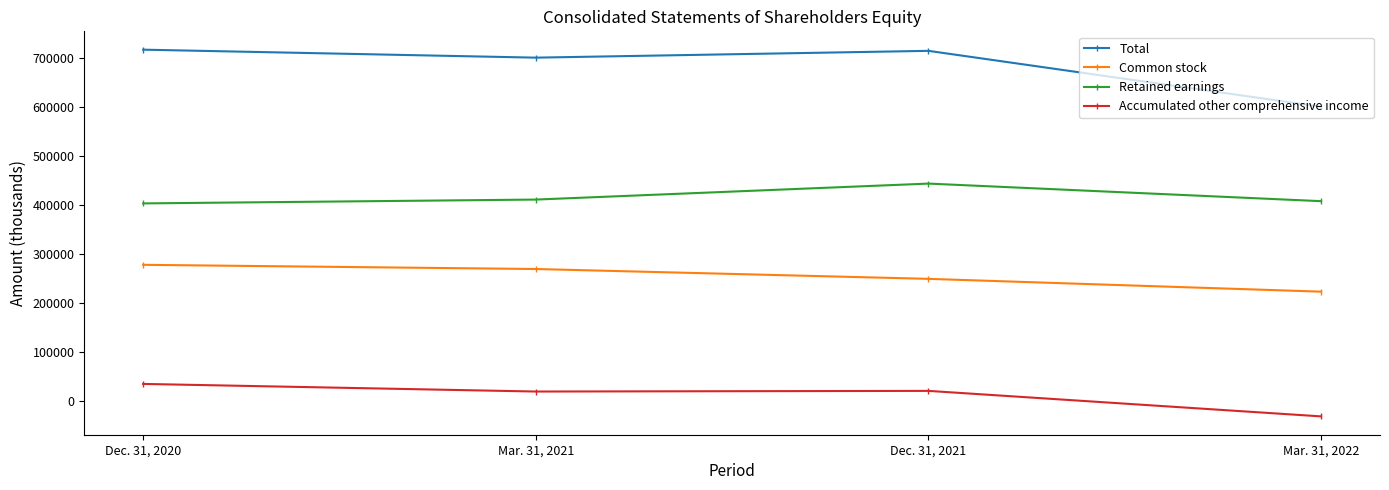

Where is the first local maximum for Total?

Dec. 31, 2021